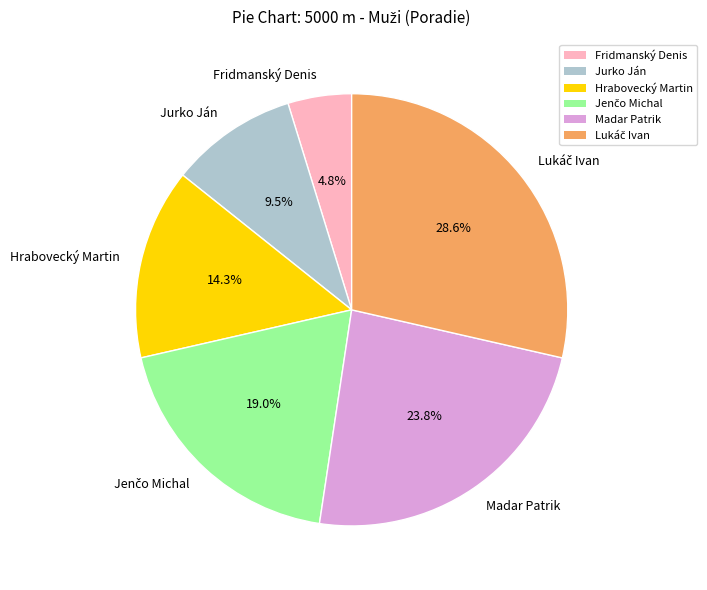

Which has a higher value, Hrabovecký Martin or Madar Patrik?

Madar Patrik